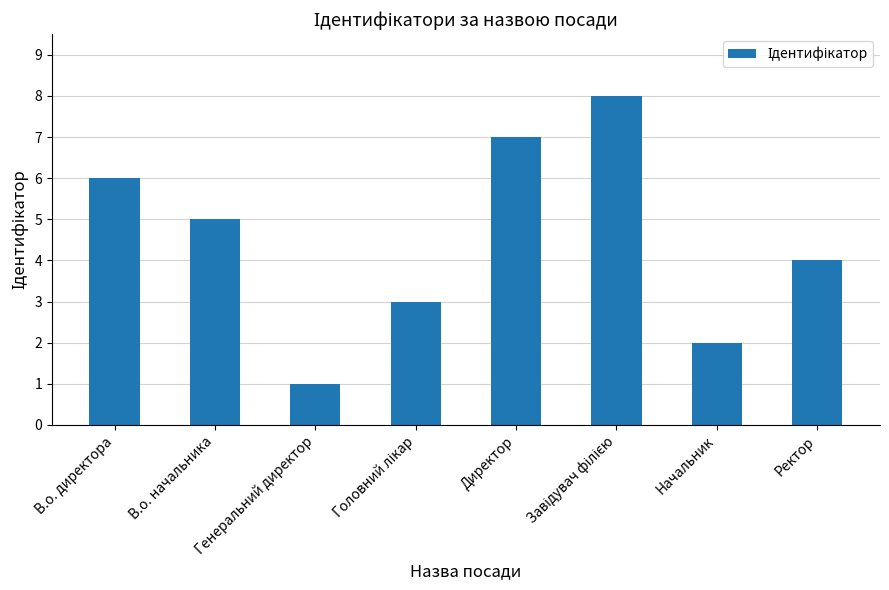

What is the label of the 2nd bar from the right?

Начальник